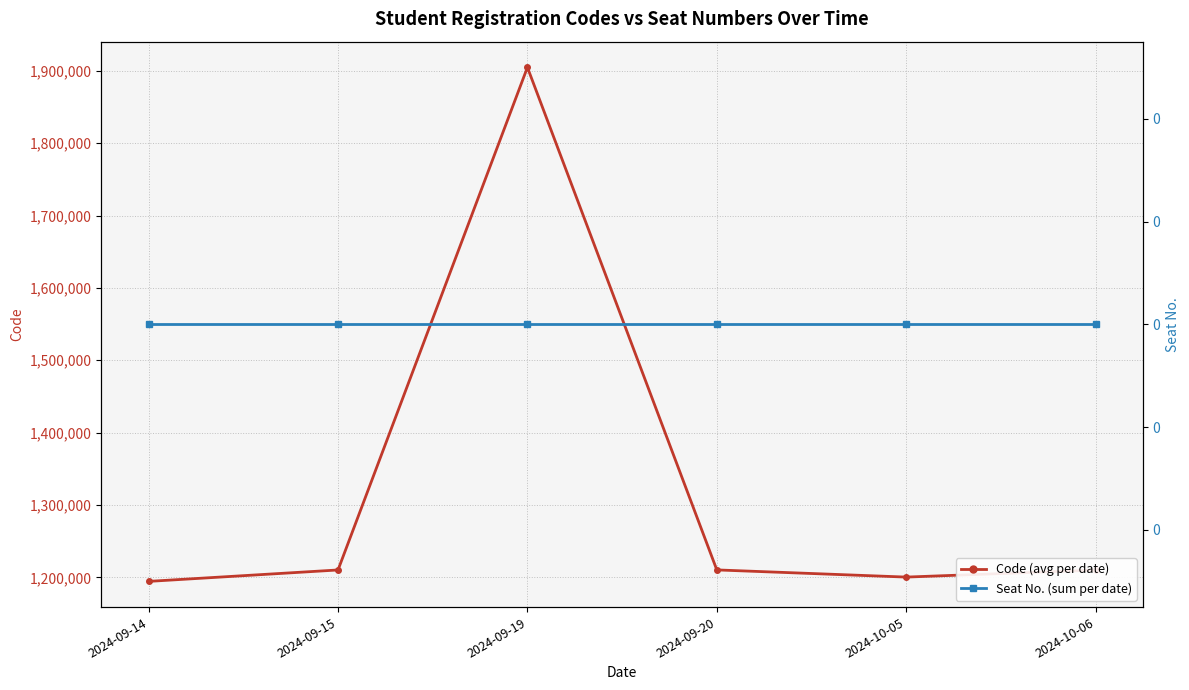

Where does the Code: Average per Date series first go above 1210171?

2024-09-15